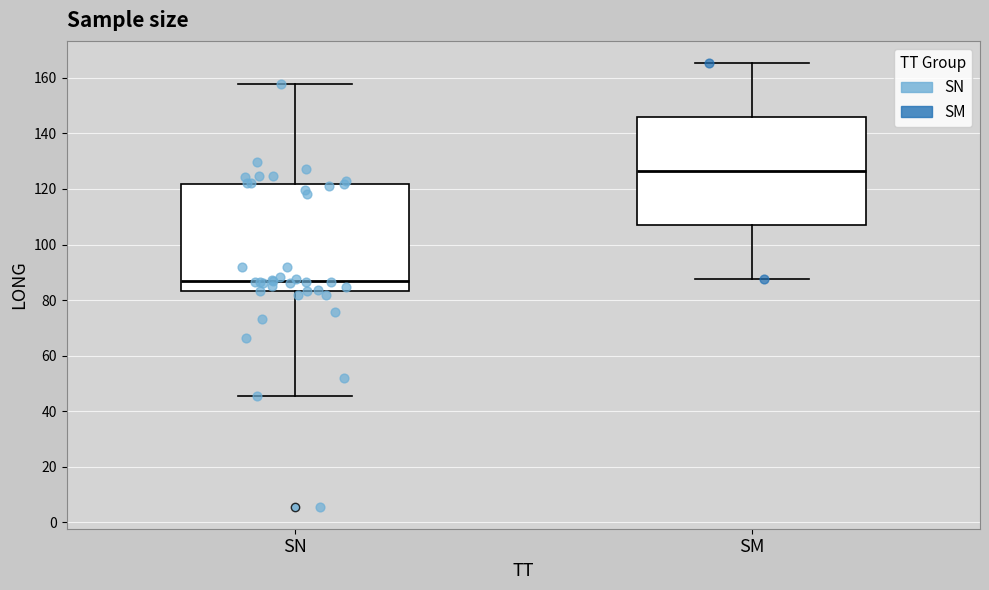

Reading left to right, read every box against the y-axis: the position of its median line, the range the box covers, and the ends of its whiskers. The values are not printed on the chart, so give them approximately, as read against the axis.

SN: median 86, box 84 to 122, whiskers 46 to 158
SM: median 126, box 108 to 146, whiskers 88 to 166